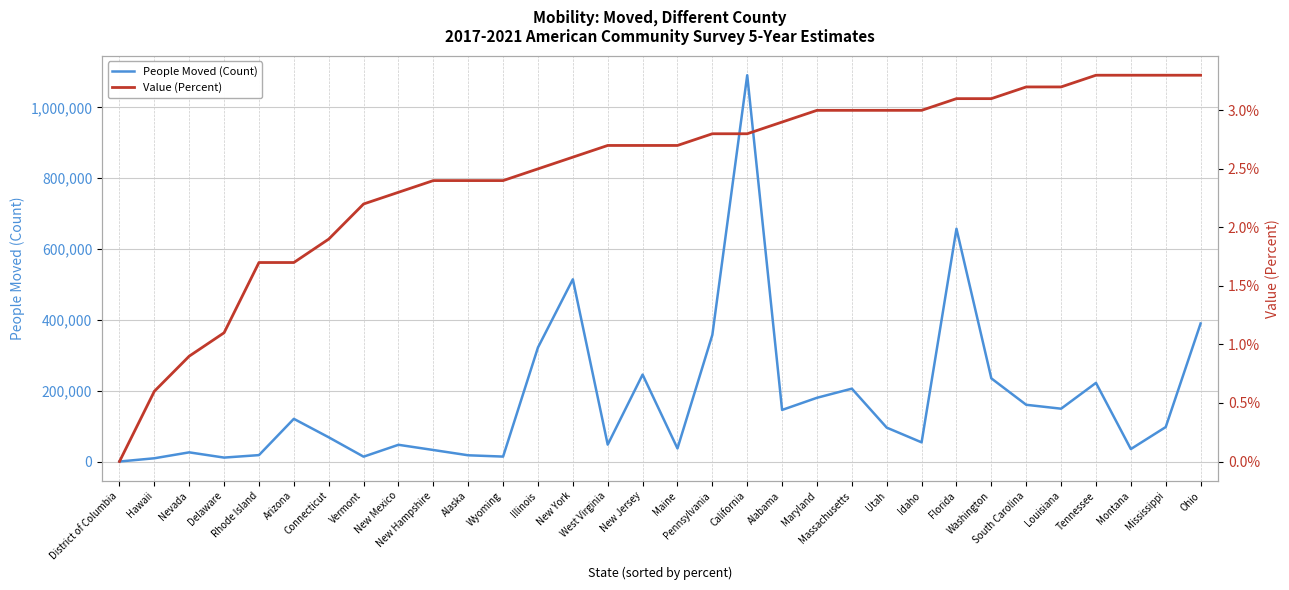

Does the chart display data point markers on the line(s)?

No